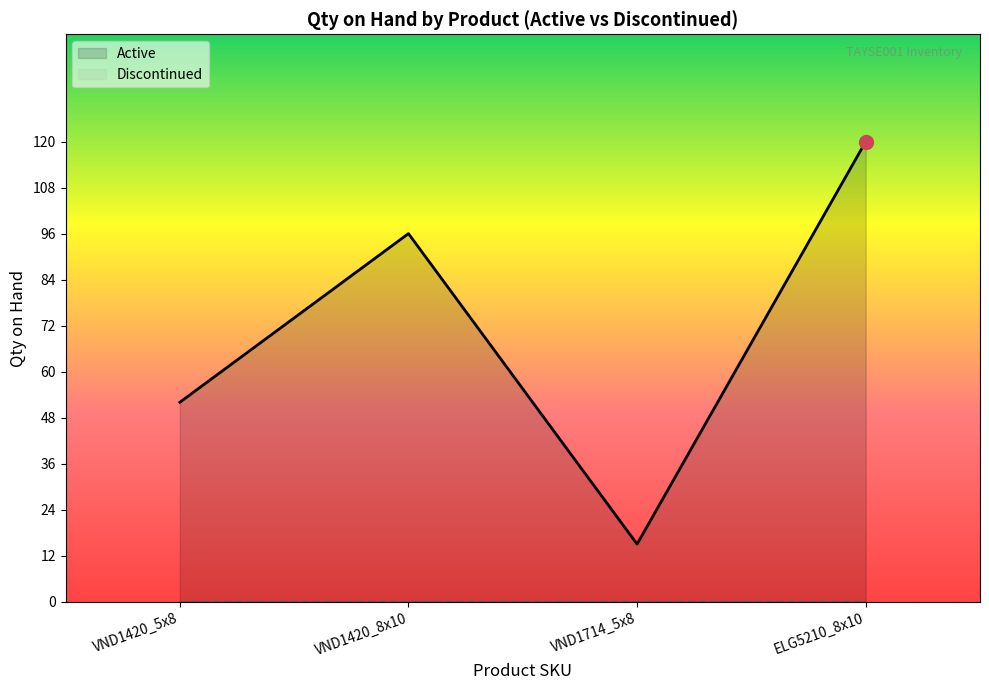

How many lines are shown in the chart?

2